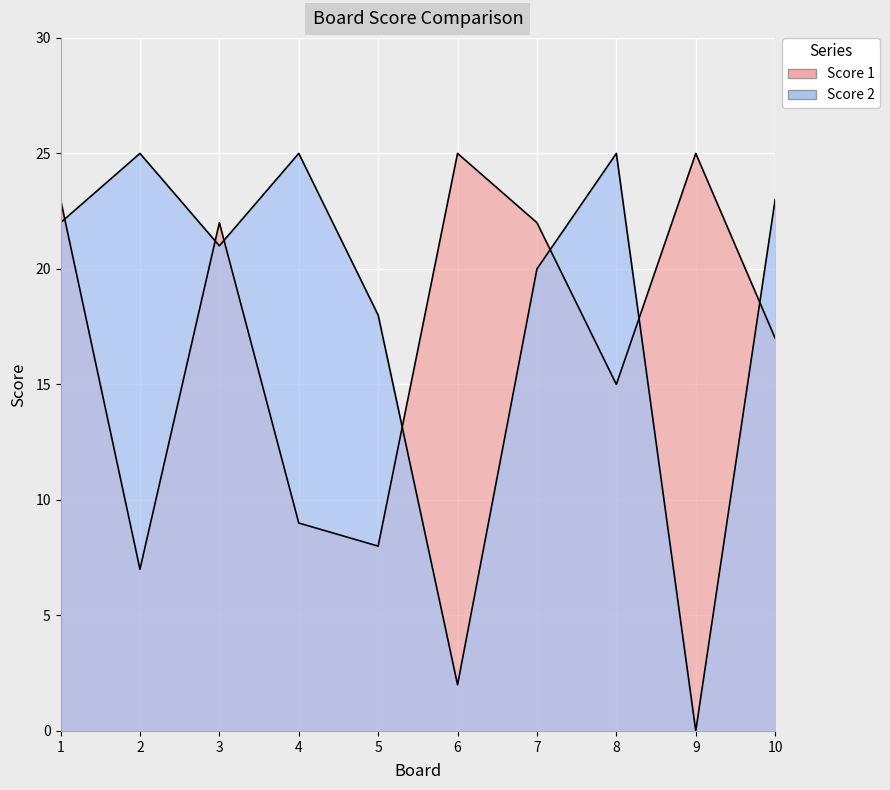

Does the chart display data point markers on the line(s)?

No